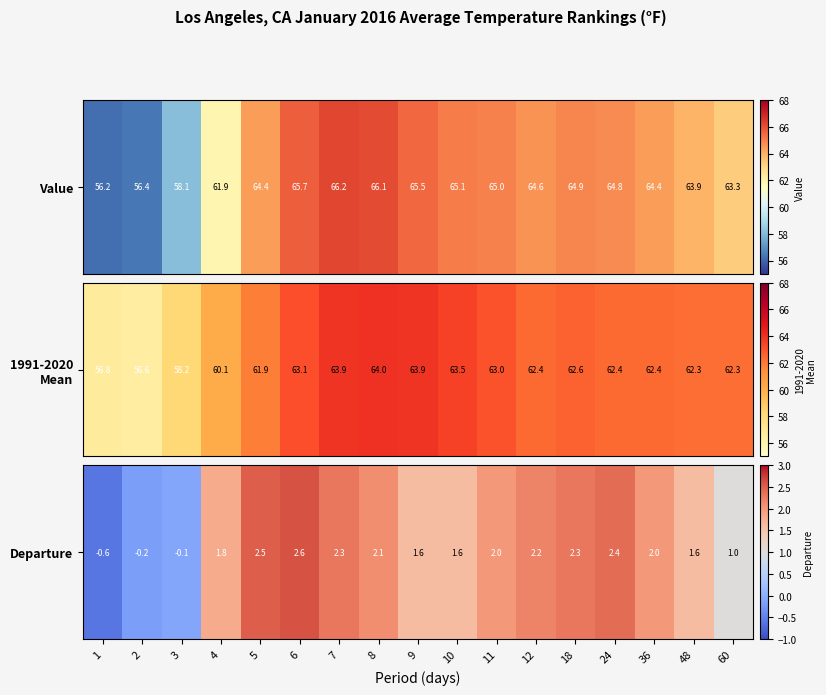

What is the difference between the values at 6 and 18?

0.3